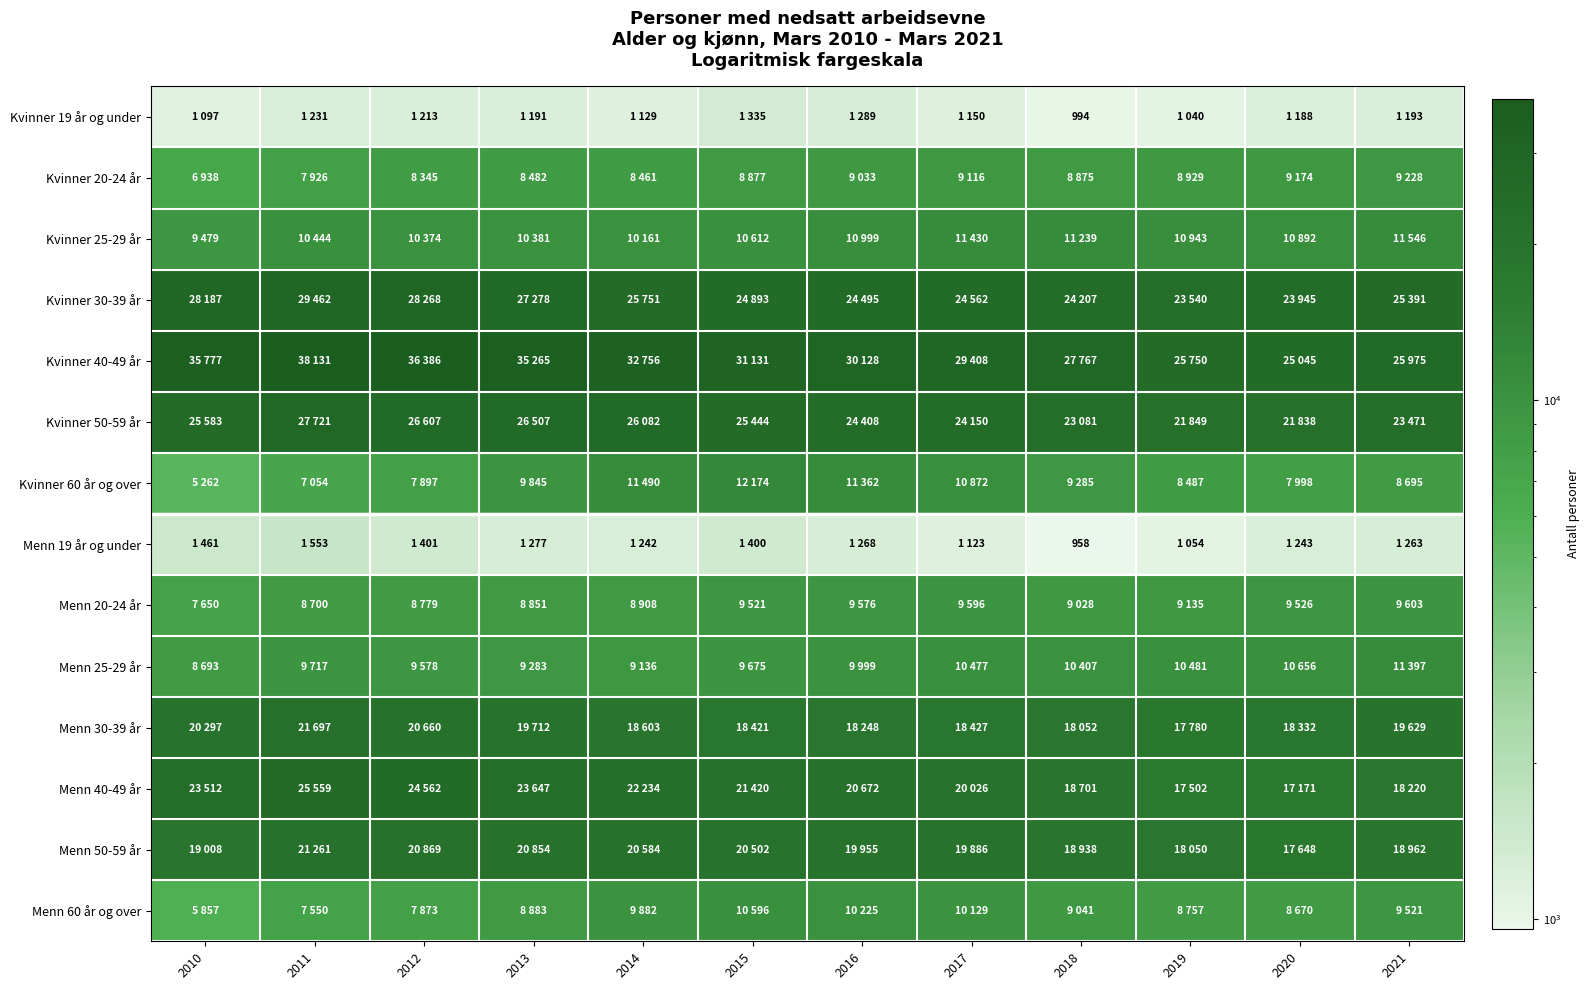

Is the value of Menn 30-39 år at 2021 greater than the value of Menn 19 år og under at 2016?

Yes